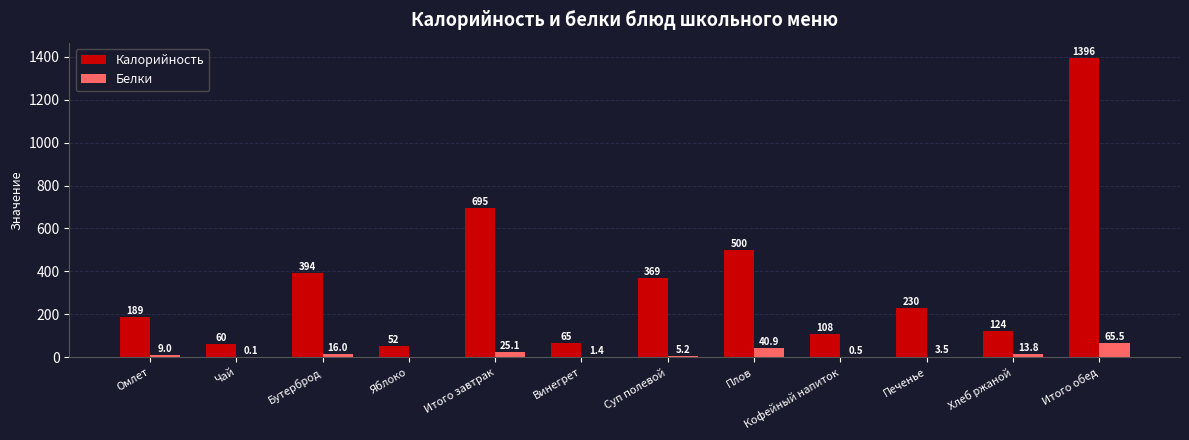

Which series has the largest total across all categories?

Калорийность